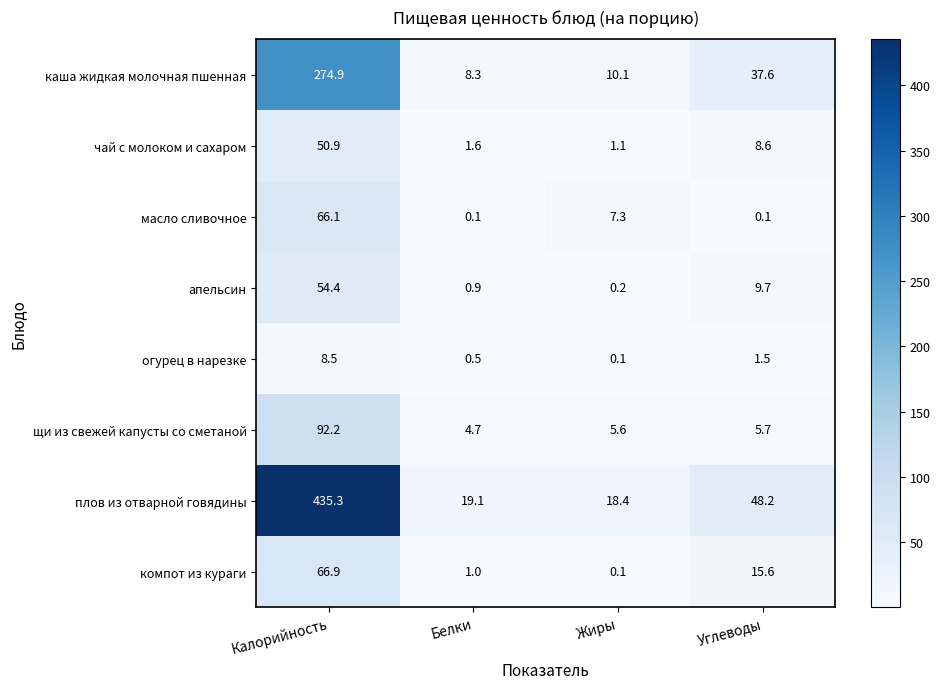

What is the total value across all series at Калорийность?

1049.2